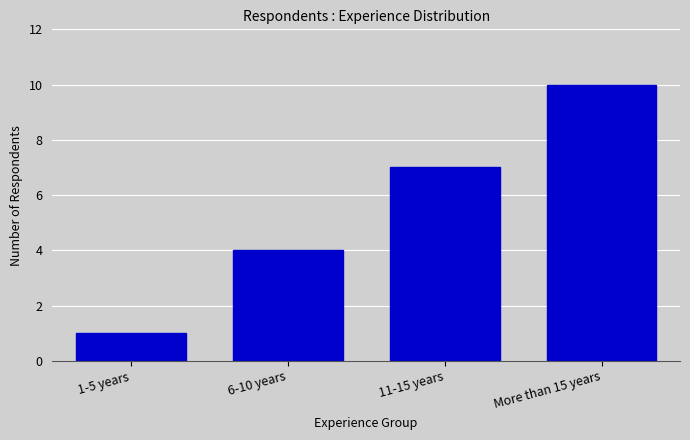

Reading left to right, transcribe all the data shown in this chart.

1	4	7	10